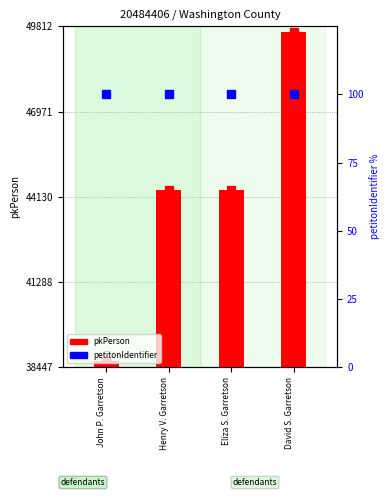

Rank the categories by value from lowest to highest.

John P. Garretson, Henry V. Garretson, Eliza S. Garretson, David S. Garretson